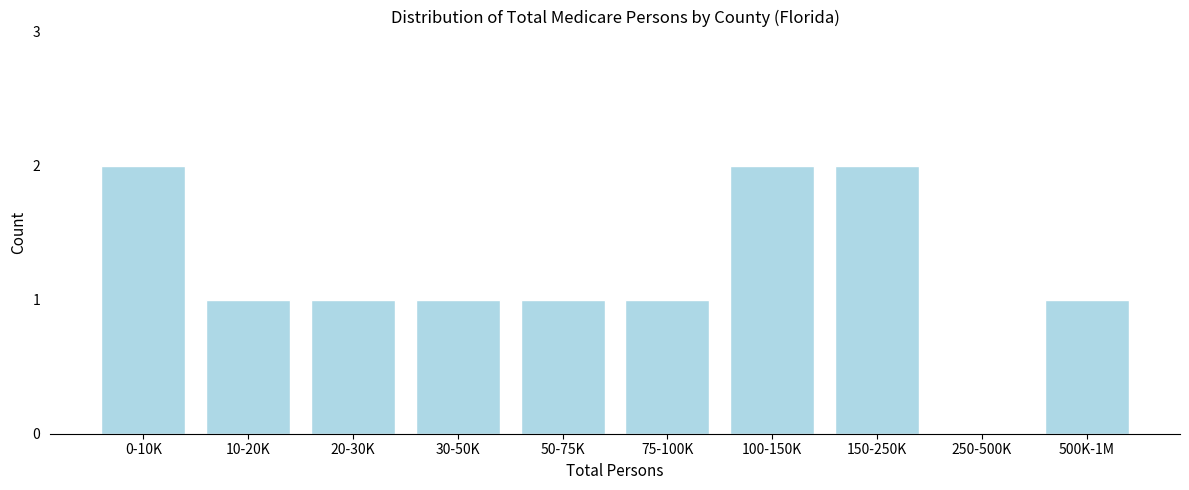

Reading right to left, what are all the values shown in this chart?

500K-1M=1	250-500K=0	150-250K=2	100-150K=2	75-100K=1	50-75K=1	30-50K=1	20-30K=1	10-20K=1	0-10K=2